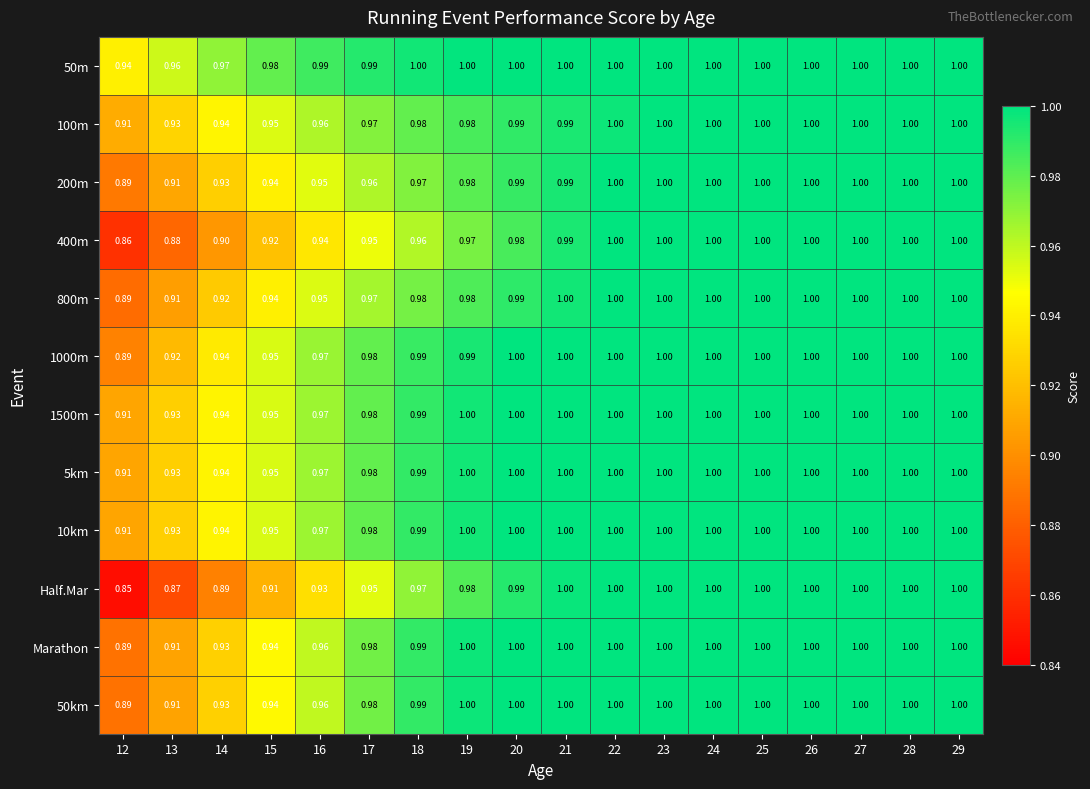

Is the value of 50m at 24 greater than the value of 50km at 14?

Yes